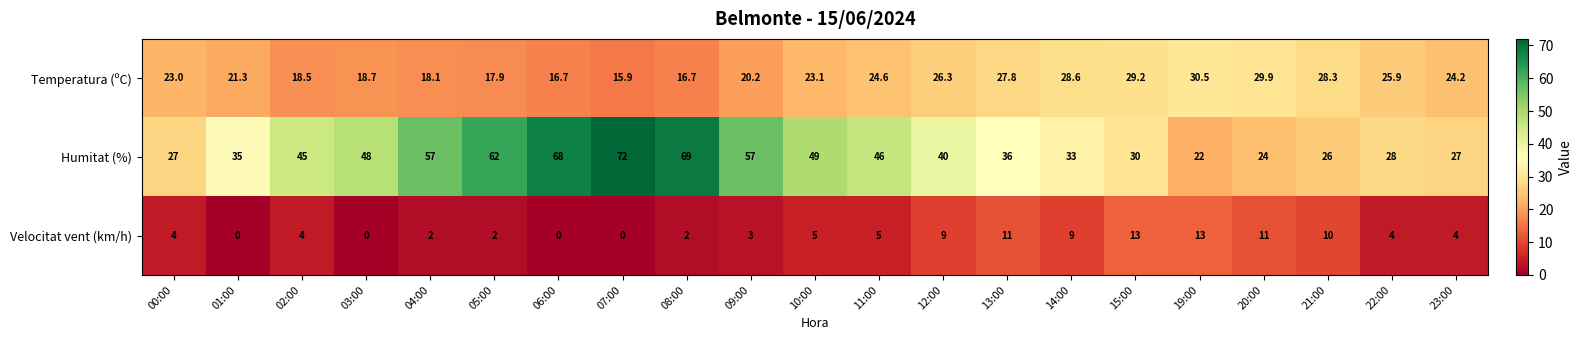

How many data points in Humitat (%) are less than 40?

10